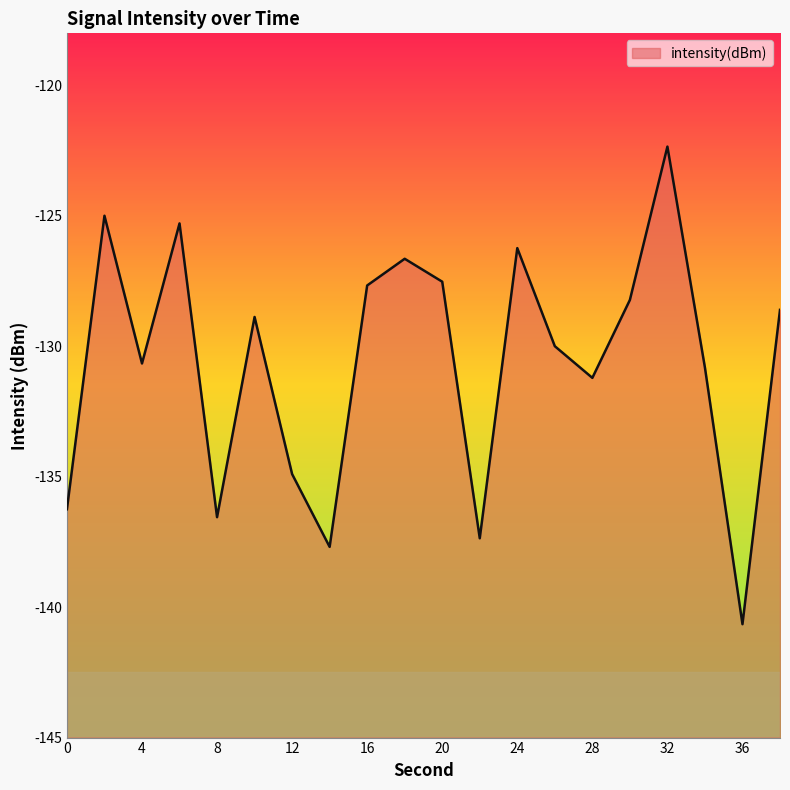

True or false: the data has more than 2 interior local peaks.

True